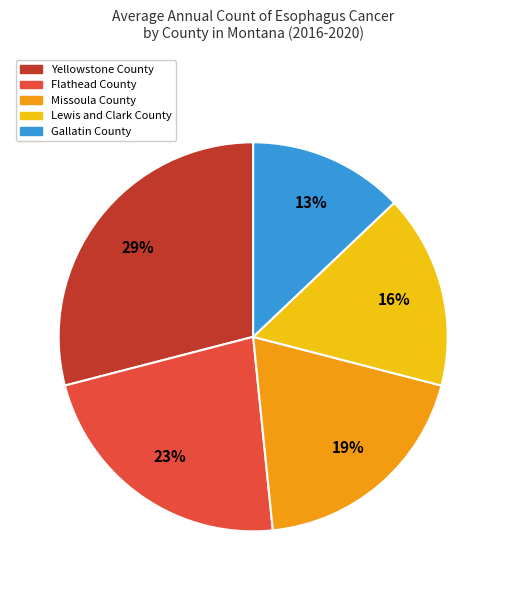

What is the largest slice in the pie chart?

Yellowstone County